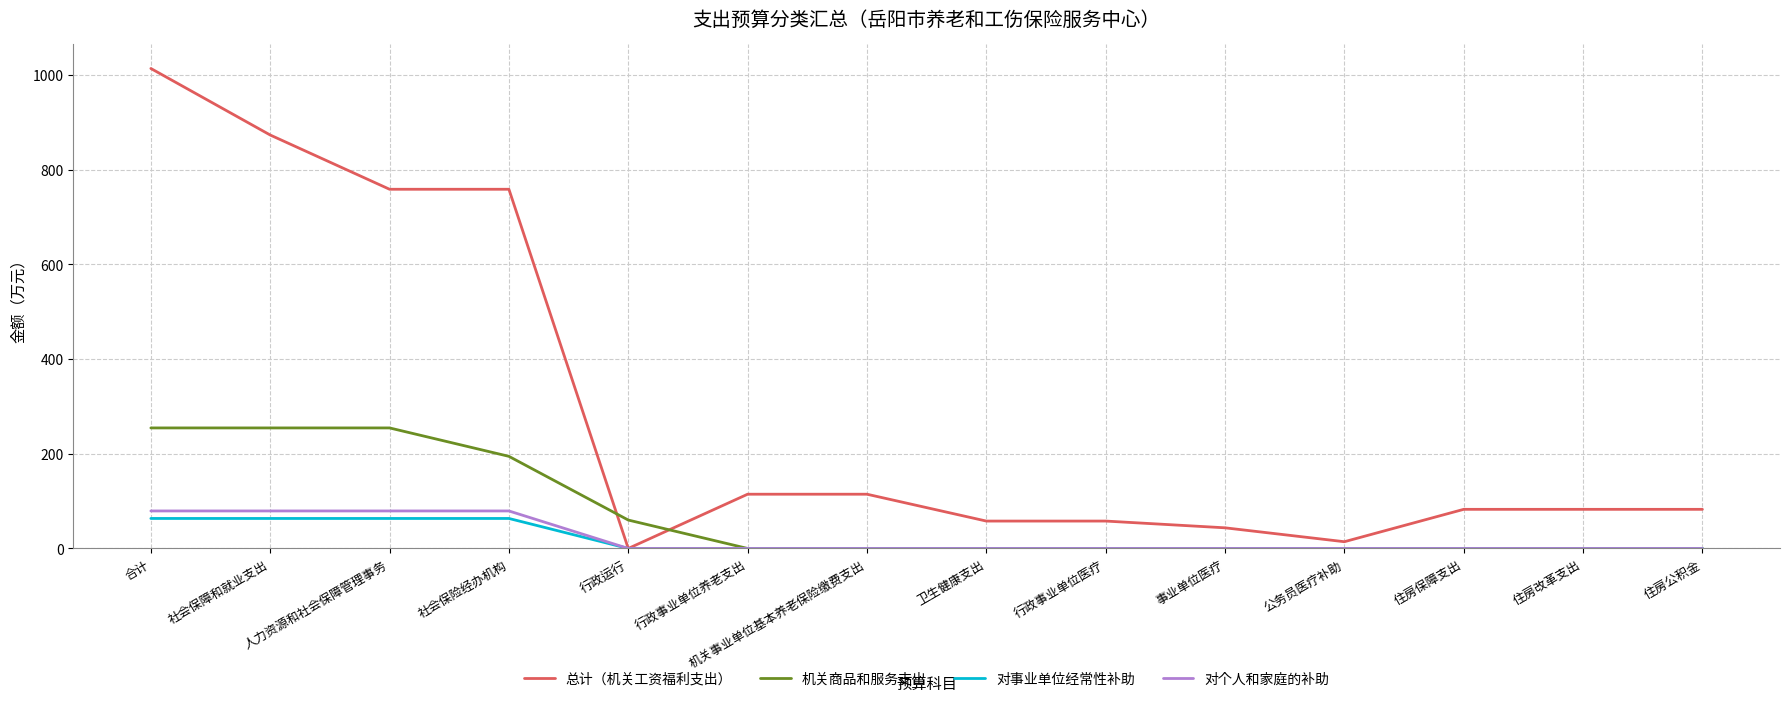

How many series are shown in this chart?

4